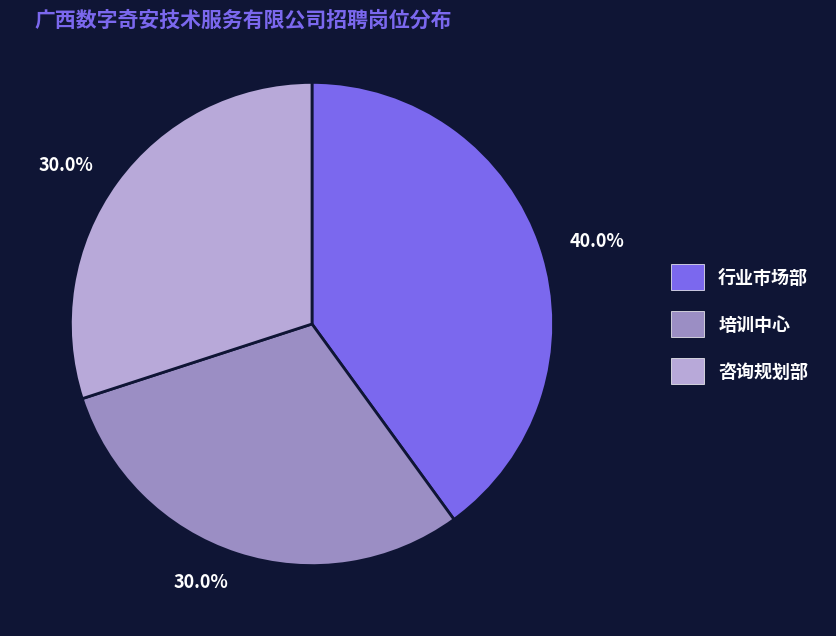

Is there a majority slice in this chart?

No